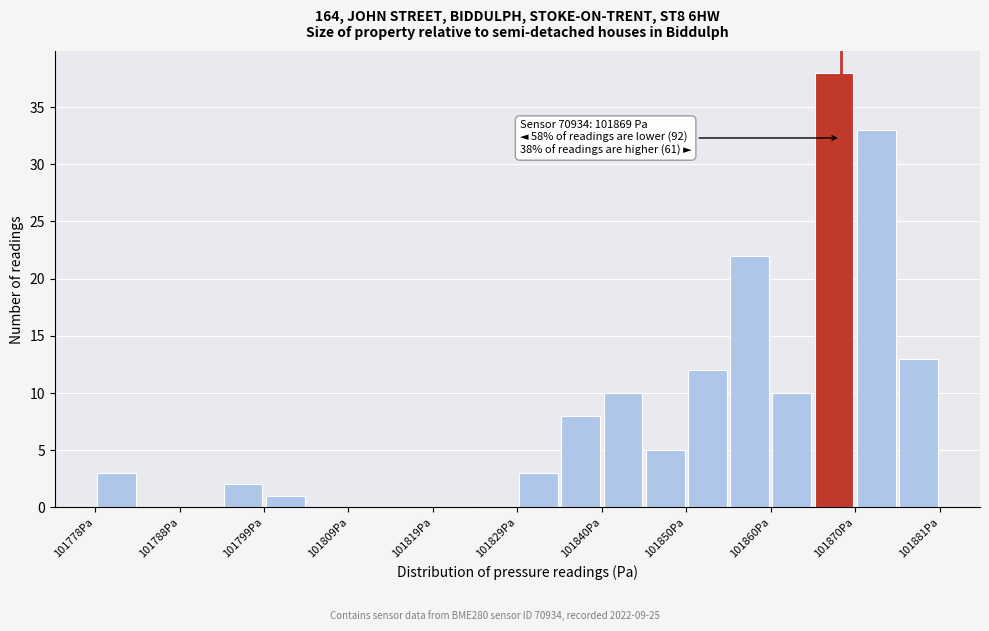

Around what value on the x-axis is the tallest bar? Give the approximate position of its centre, as read against the axis.

101868